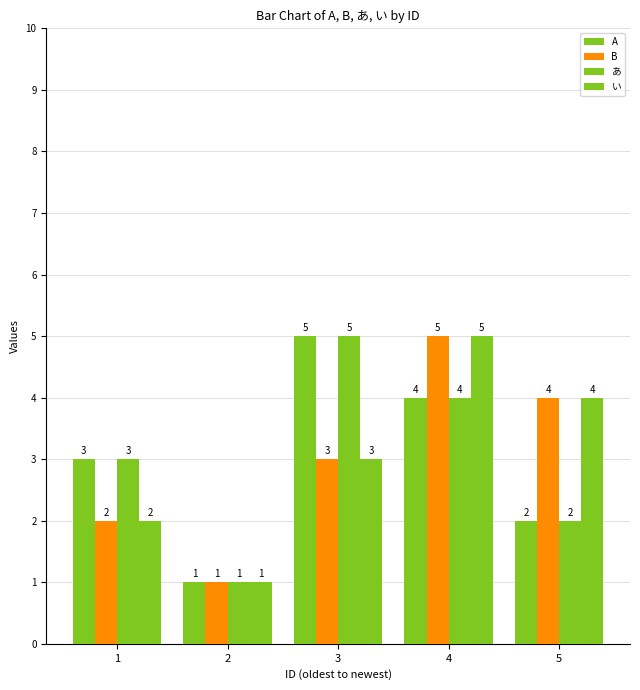

Reading right to left, transcribe all the data shown in this chart.

A: 5=2	4=4	3=5	2=1	1=3
B: 5=4	4=5	3=3	2=1	1=2
あ: 5=2	4=4	3=5	2=1	1=3
い: 5=4	4=5	3=3	2=1	1=2